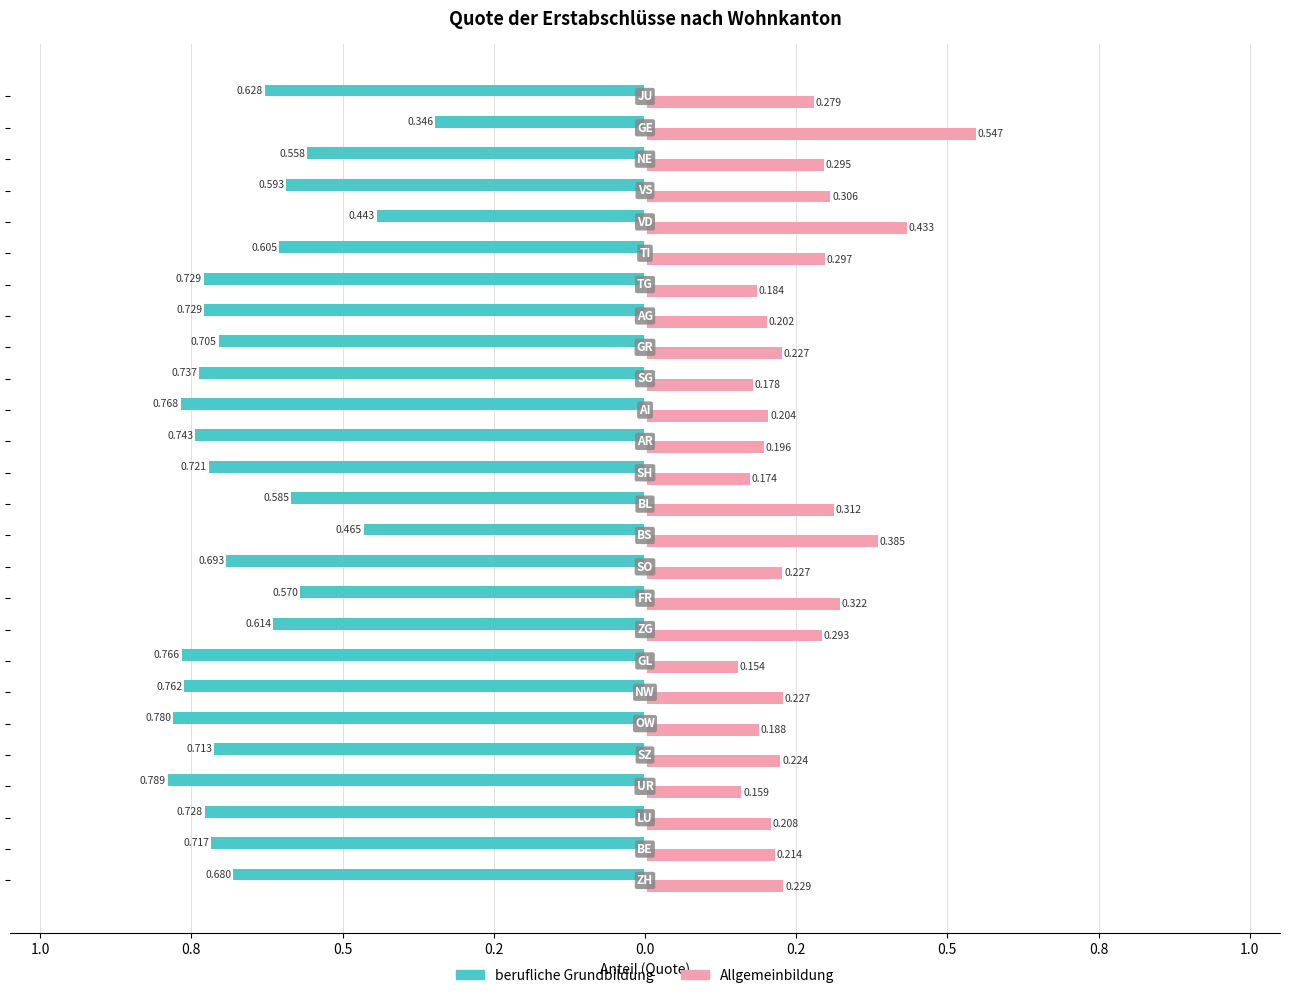

What are all the series names shown in the legend?

berufliche Grundbildung, Allgemeinbildung